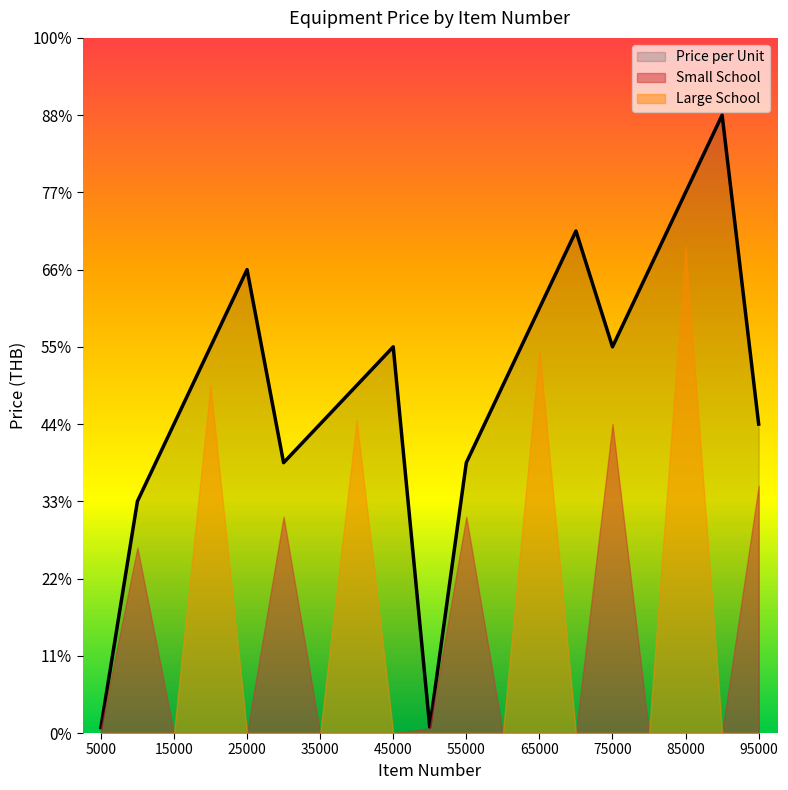

Count the number of categories in the chart.

19